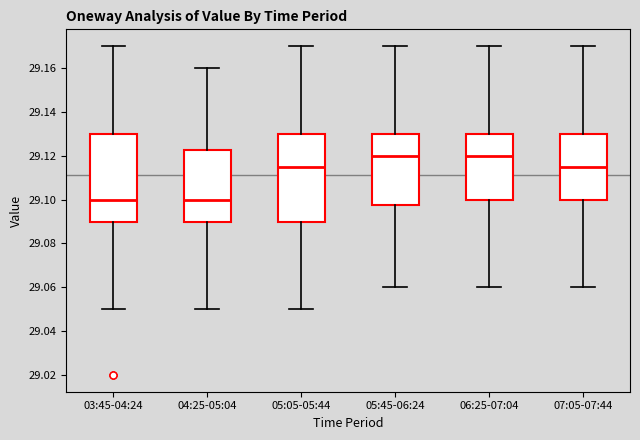

Reading left to right, read every box against the y-axis: the position of its median line, the range the box covers, and the ends of its whiskers. The values are not printed on the chart, so give them approximately, as read against the axis.

03:45-04:24: median 29.100, box 29.090 to 29.130, whiskers 29.050 to 29.170
04:25-05:04: median 29.100, box 29.090 to 29.122, whiskers 29.050 to 29.160
05:05-05:44: median 29.116, box 29.090 to 29.130, whiskers 29.050 to 29.170
05:45-06:24: median 29.120, box 29.098 to 29.130, whiskers 29.060 to 29.170
06:25-07:04: median 29.120, box 29.100 to 29.130, whiskers 29.060 to 29.170
07:05-07:44: median 29.116, box 29.100 to 29.130, whiskers 29.060 to 29.170